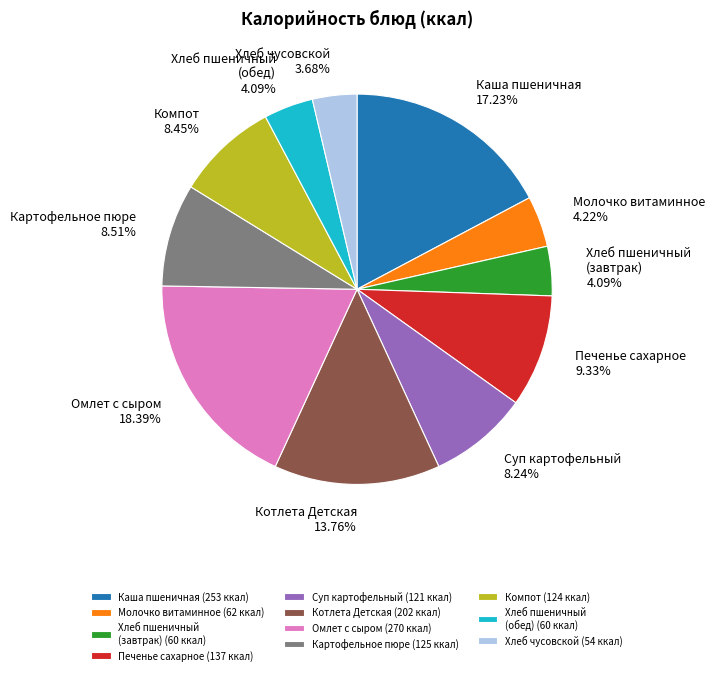

Is the sum of Котлета Детская and Хлеб пшеничный (завтрак) greater than half?

No